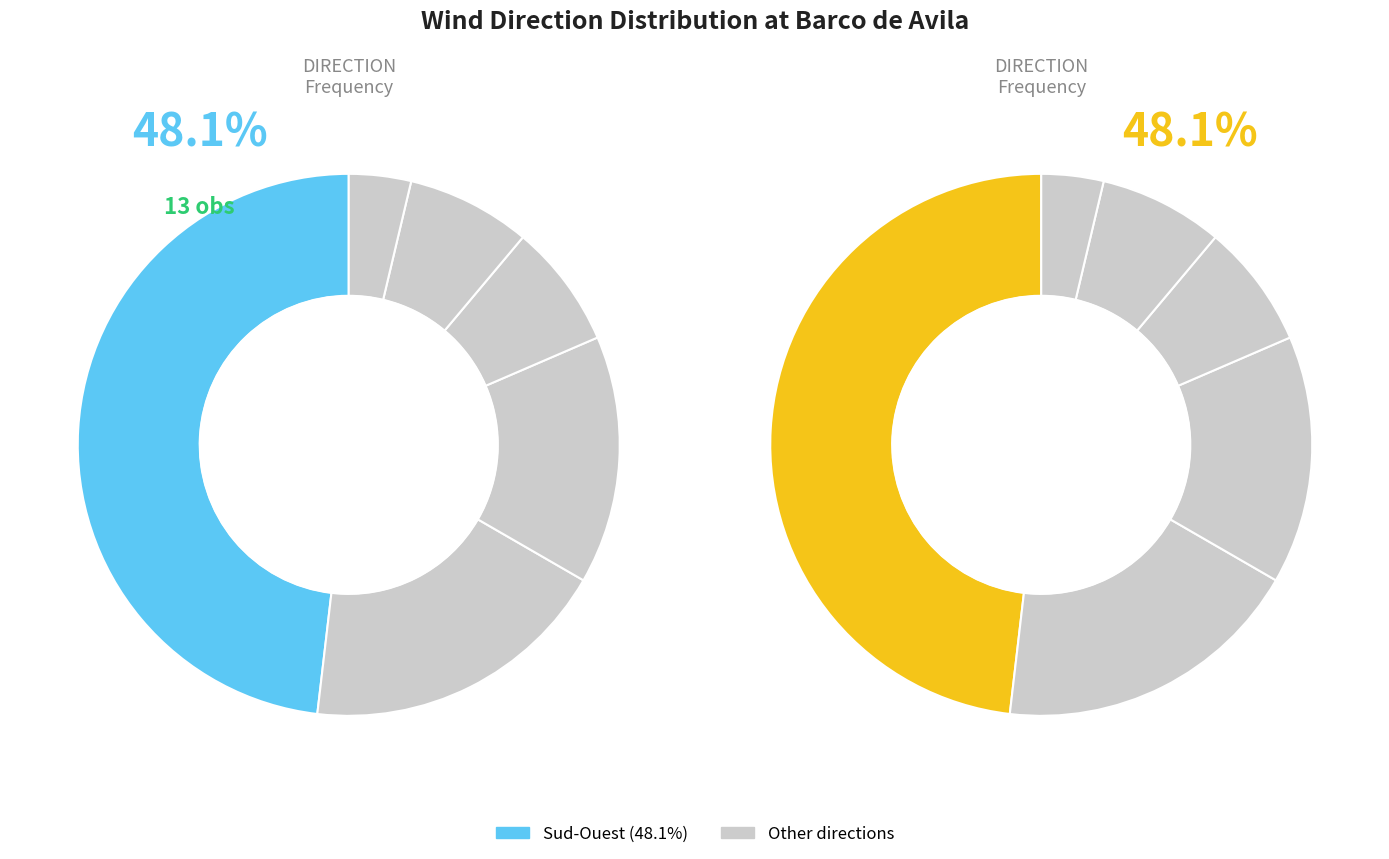

Count the number of slices in the pie.

6